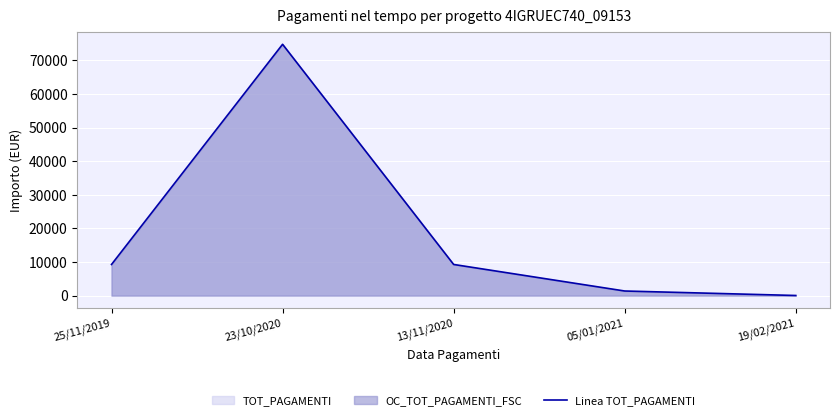

At which category does the data reach its first local peak?

23/10/2020